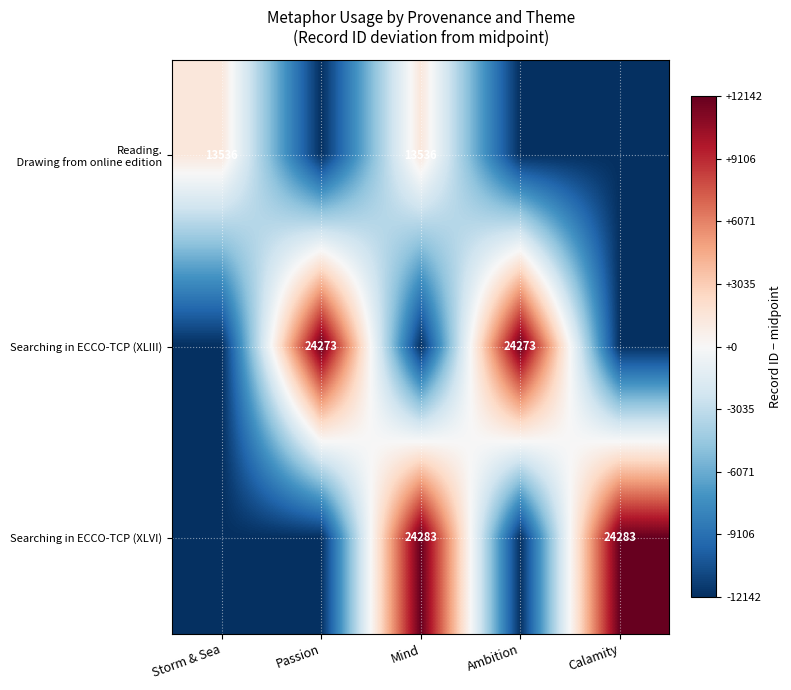

True or false: Searching in ECCO-TCP (XLIII) has a value of 12131.5 at Passion.

True